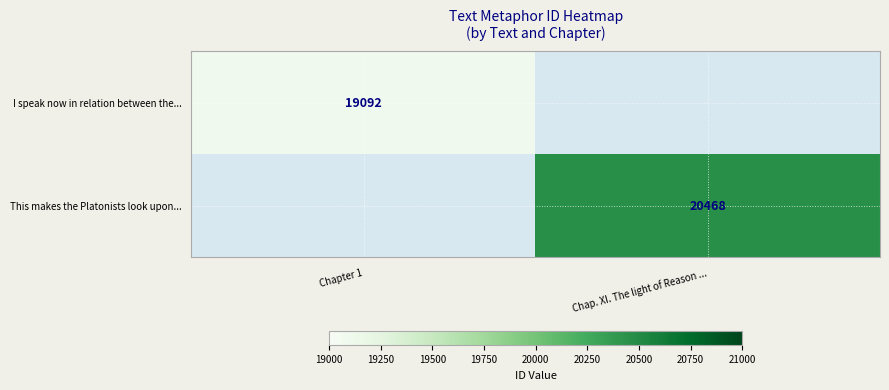

Is it true that I speak now in relation between the... equals 19092 at Chapter 1?

True